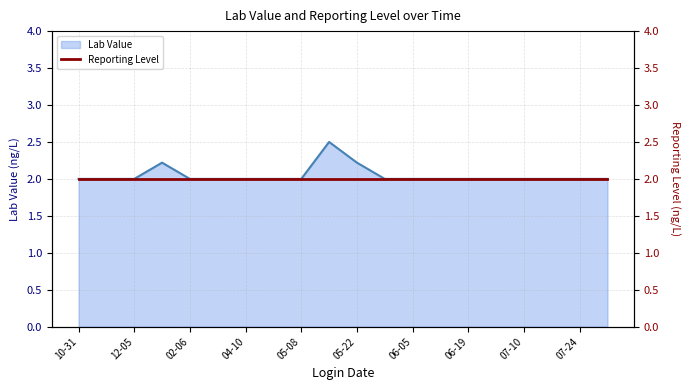

True or false: the data has more than 0 interior local peaks.

True